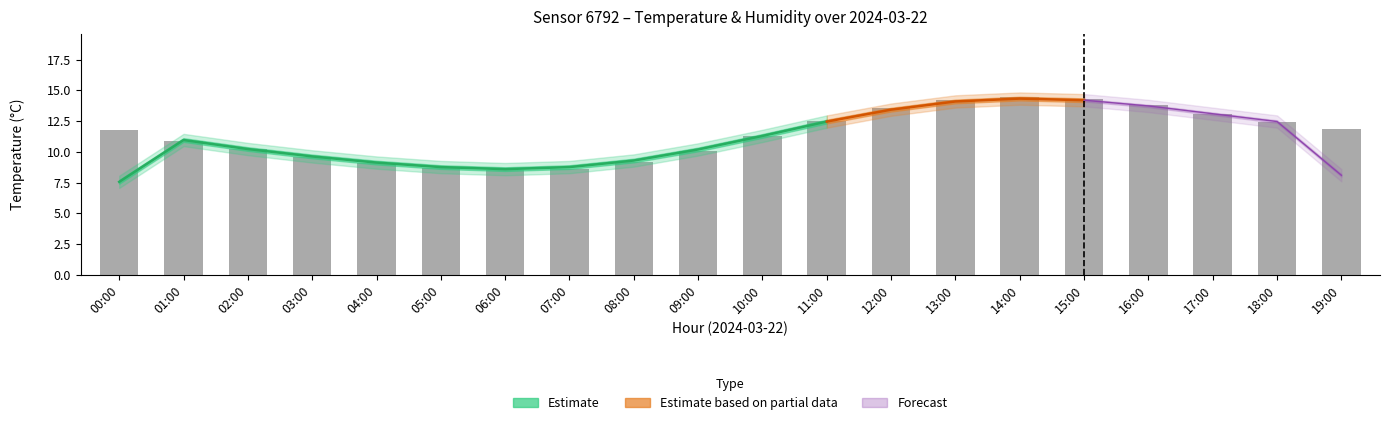

Where is the data nearest to the value 11?

01:00